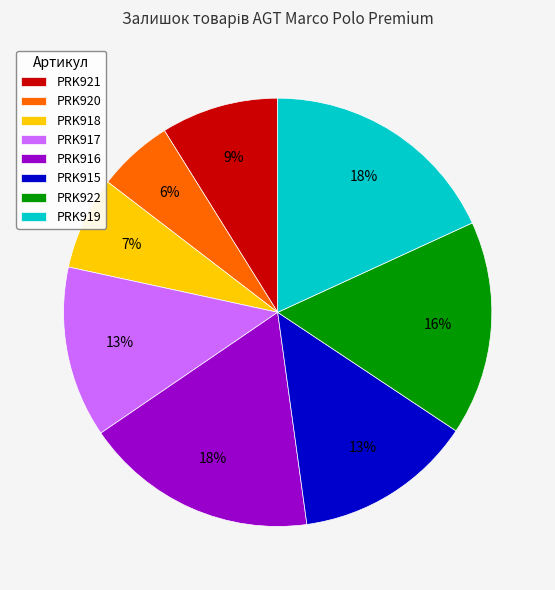

To the nearest percent, what percentage of the pie is PRK919?

18%